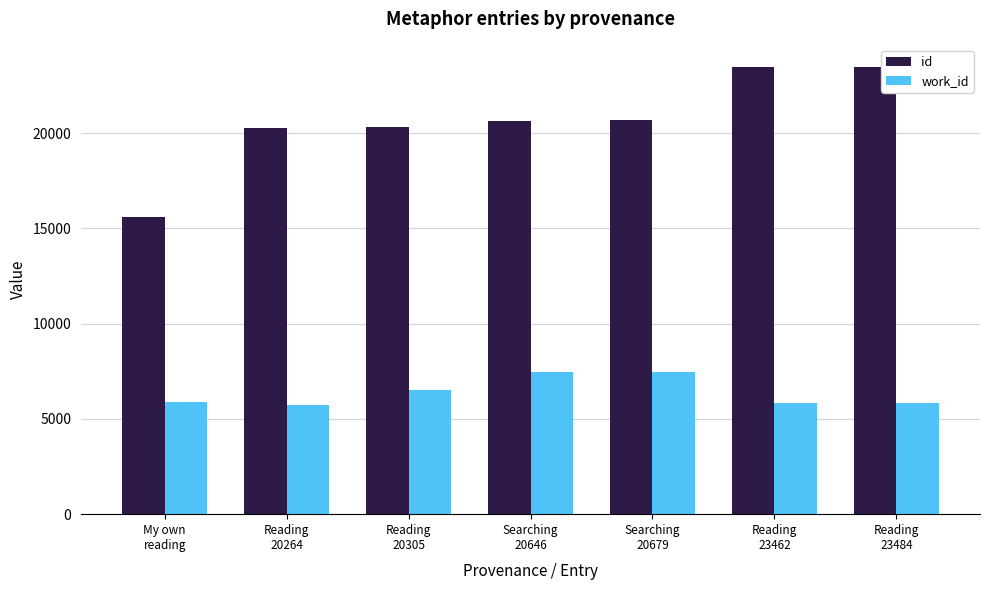

What is the difference between the maximum and minimum values in the id series?

7873